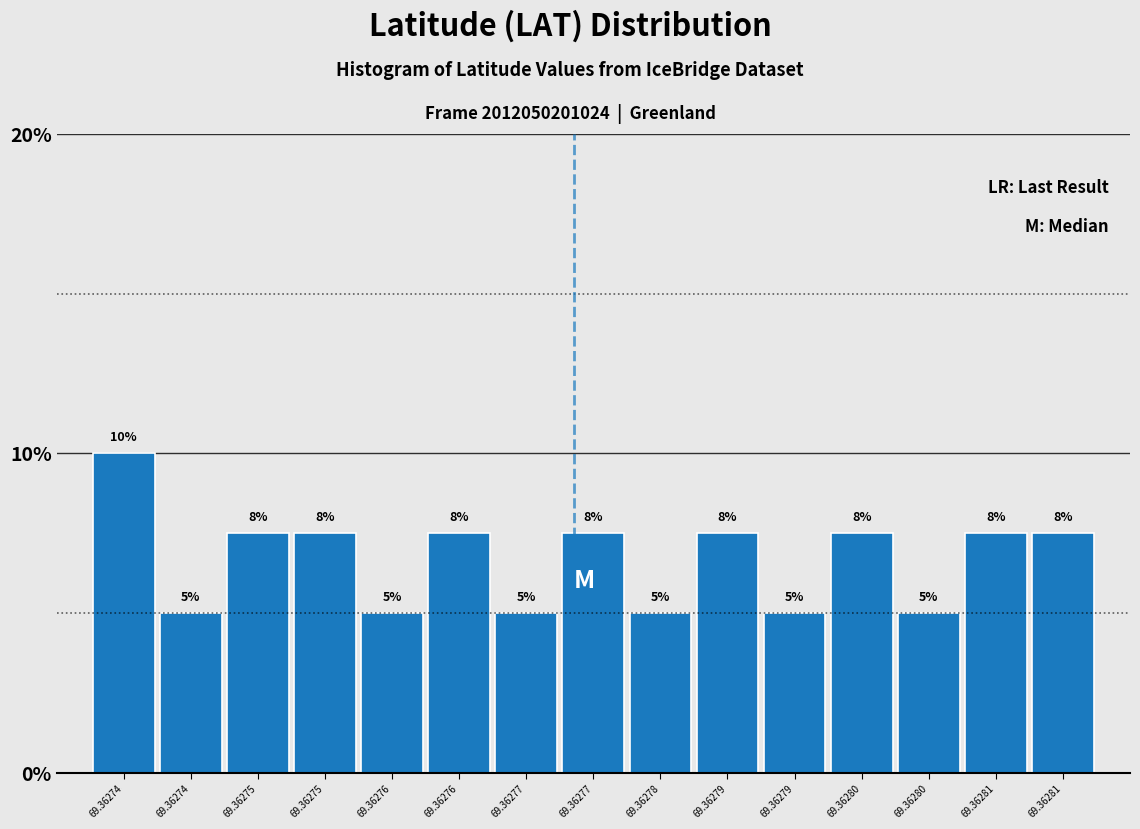

Are the bars horizontal?

No